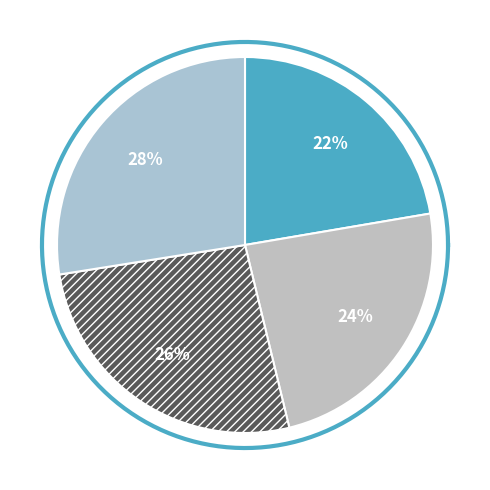

Count the number of slices in the pie.

4